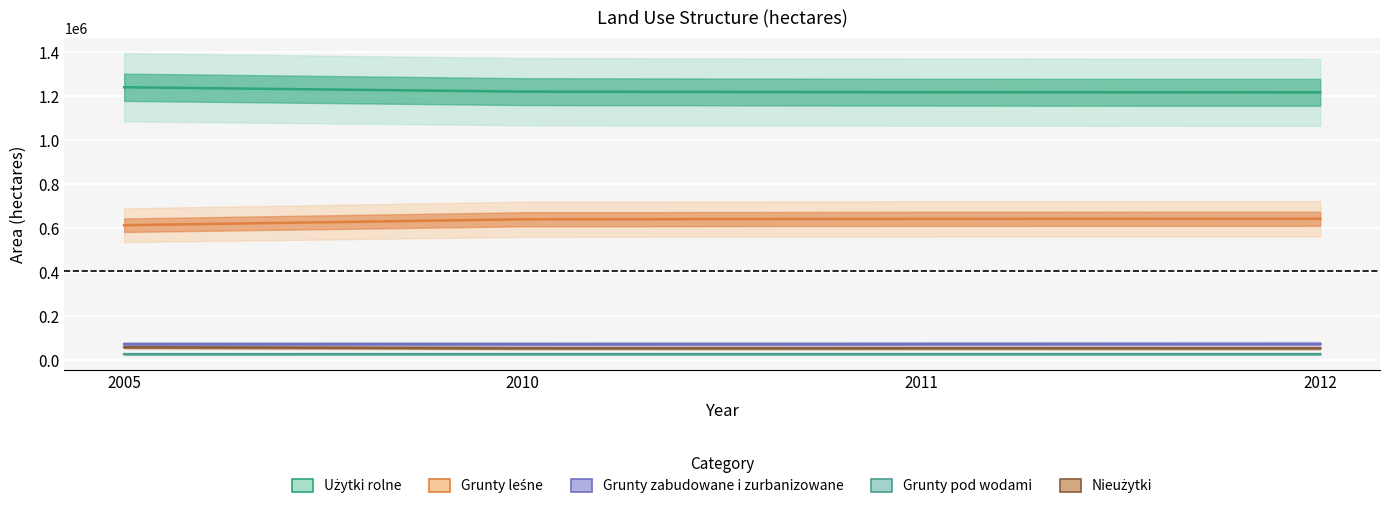

What is the difference between the highest and lowest values at 2012?

1189029